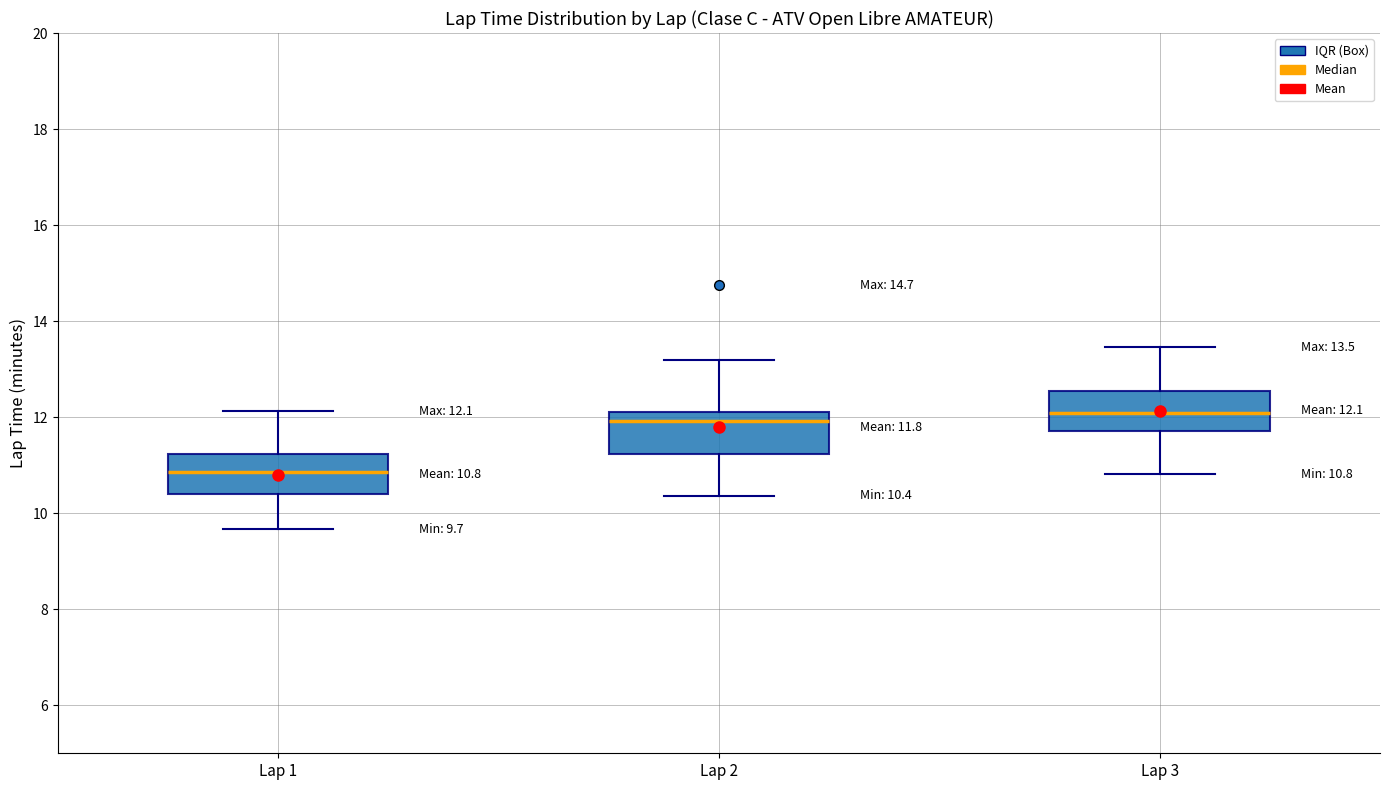

Which box has the lowest median line?

Lap 1